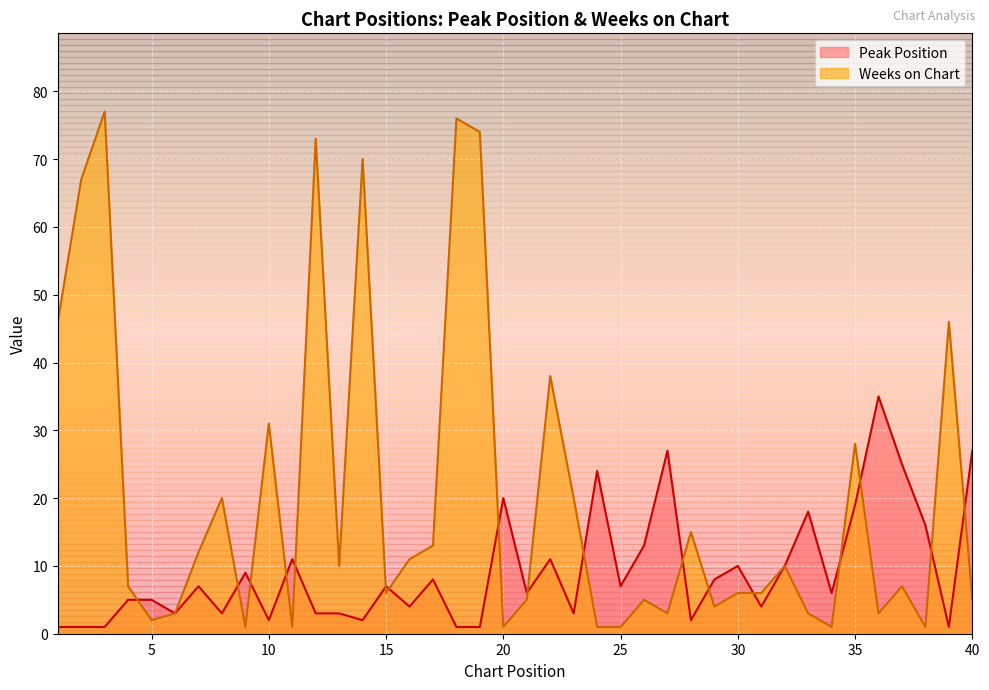

The Weeks on Chart series shows 6 at 15. True or false?

True